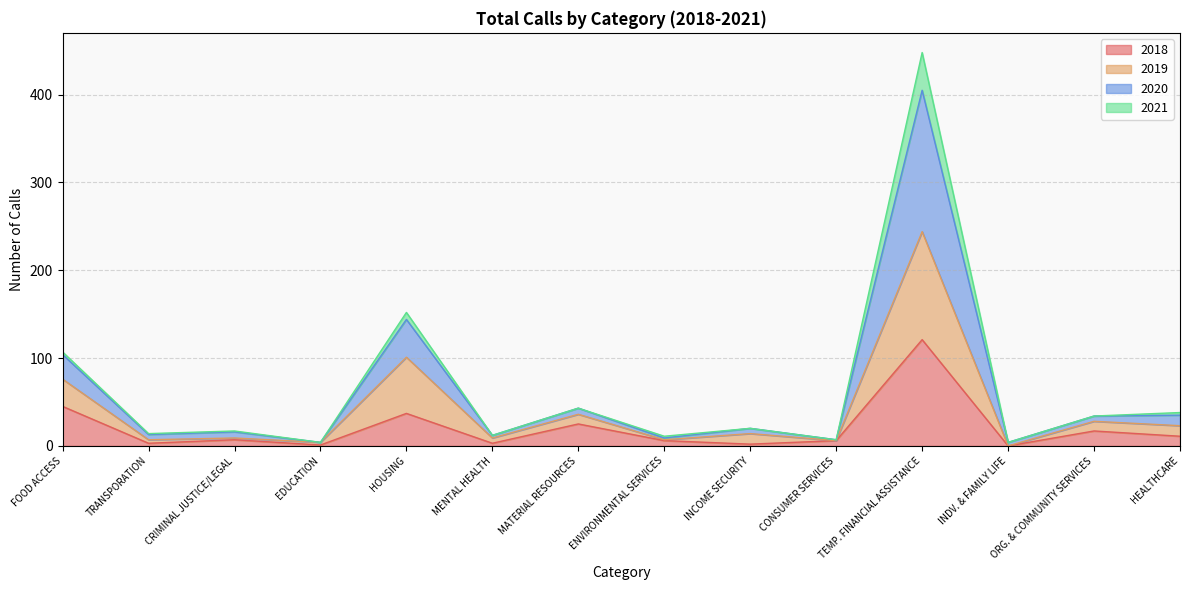

Where does the 2020 series first go above 20?

FOOD ACCESS